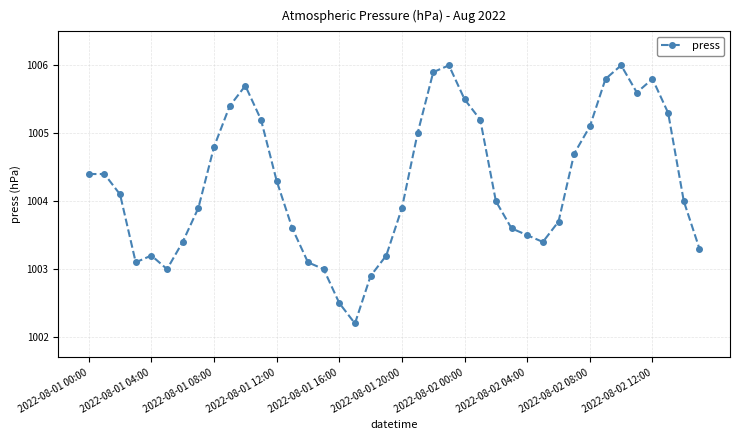

What is the sum of all values?

40170.7